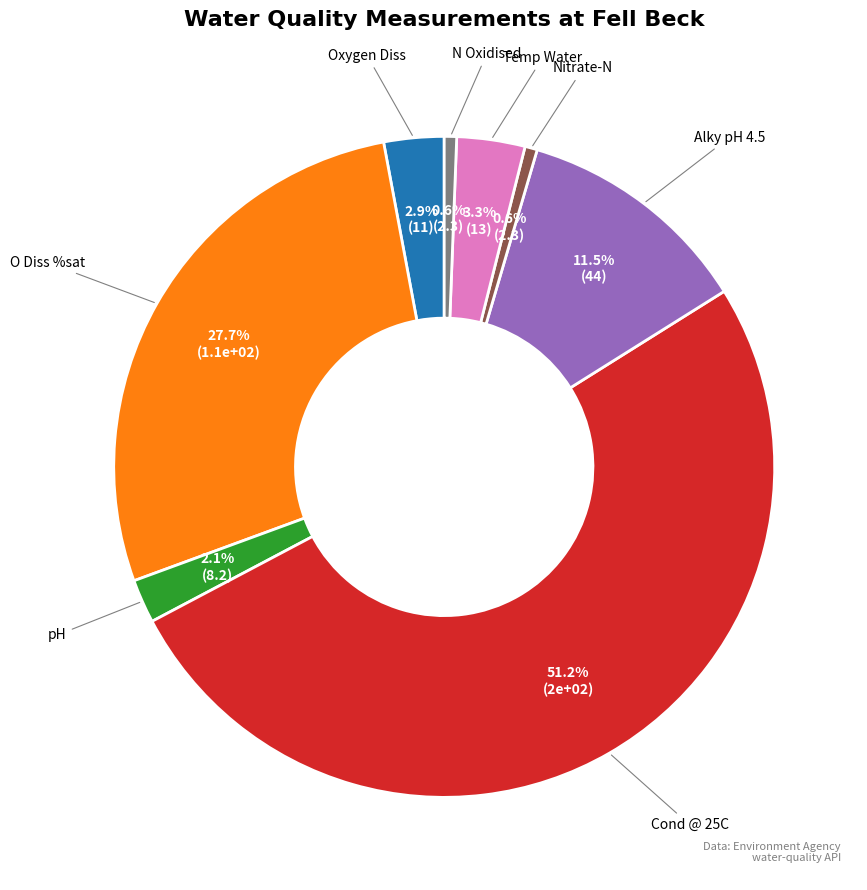

Which slice represents more than half of the pie?

Cond @ 25C